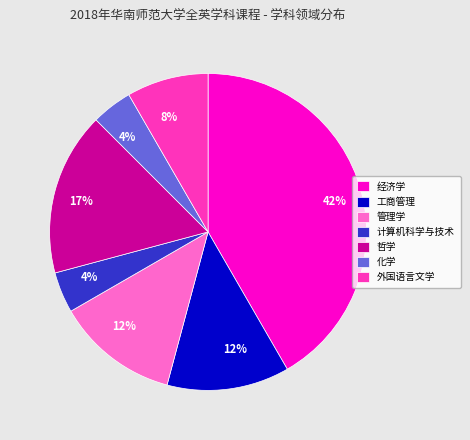

Is there any slice that represents more than half of the pie?

No